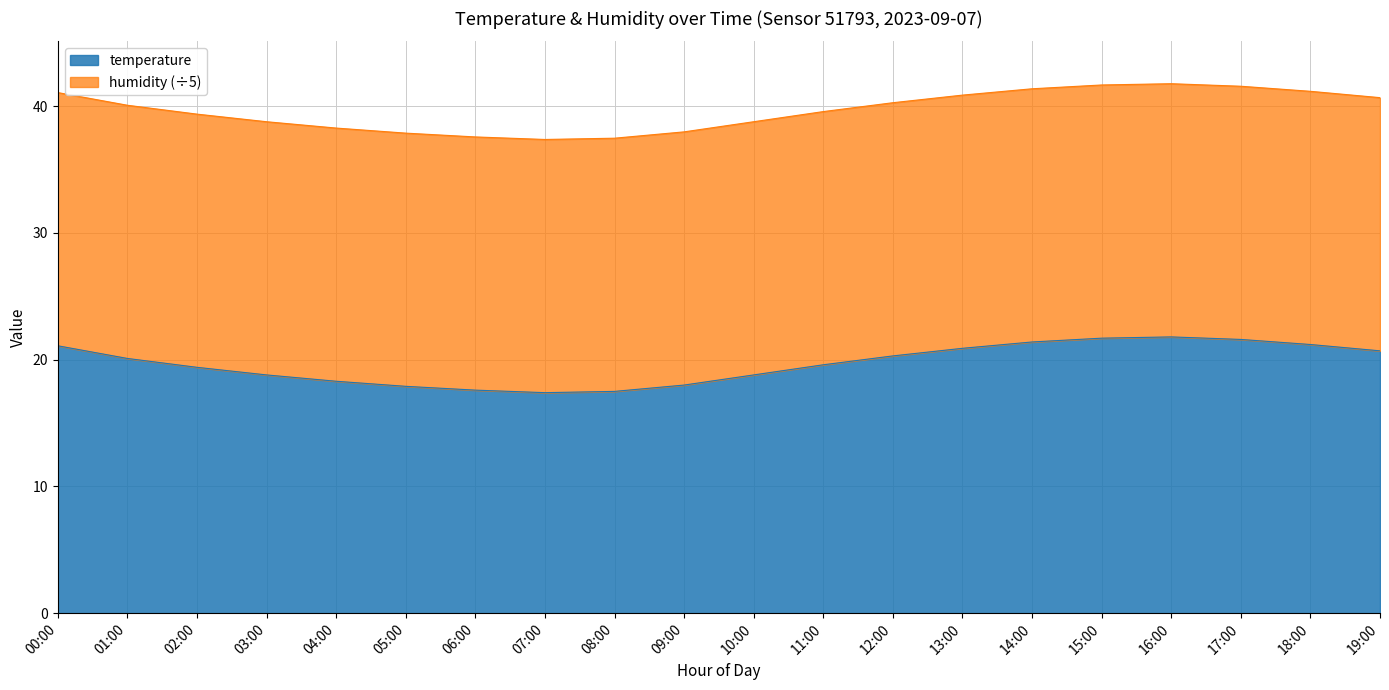

Where does the data first go above 40?

00:00